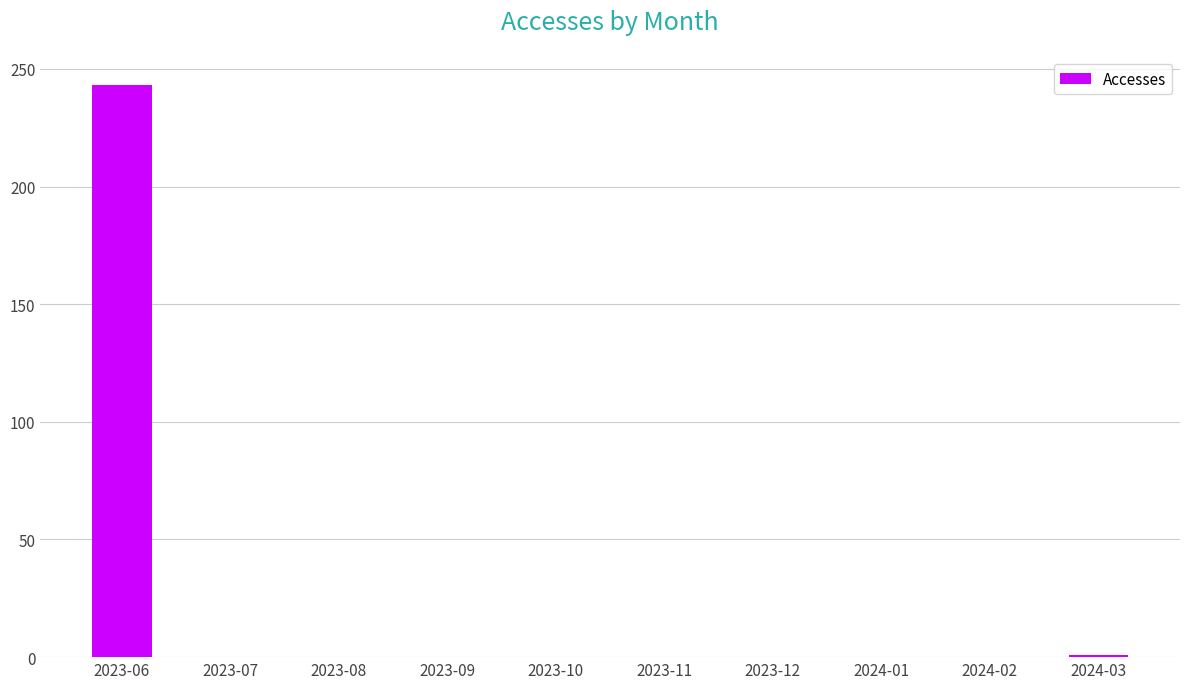

Which has a higher value, 2023-06 or 2023-12?

2023-06